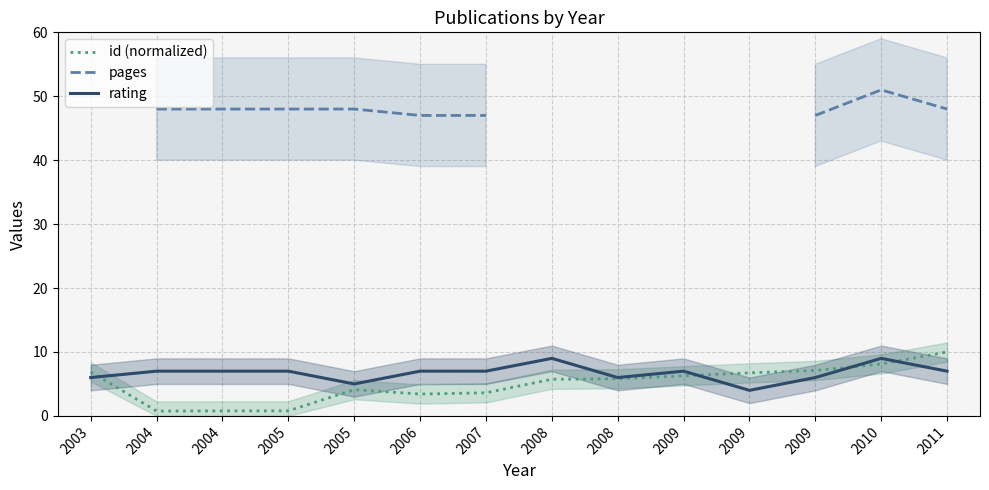

At which category does rating reach its first local valley?

2005